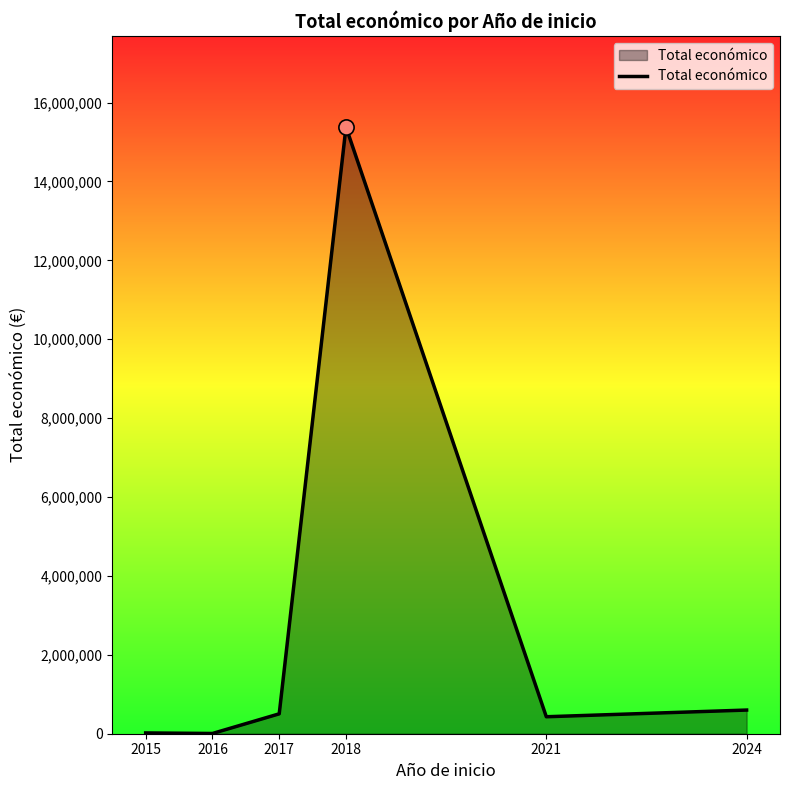

Which has a higher value, 2016 or 2024?

2024